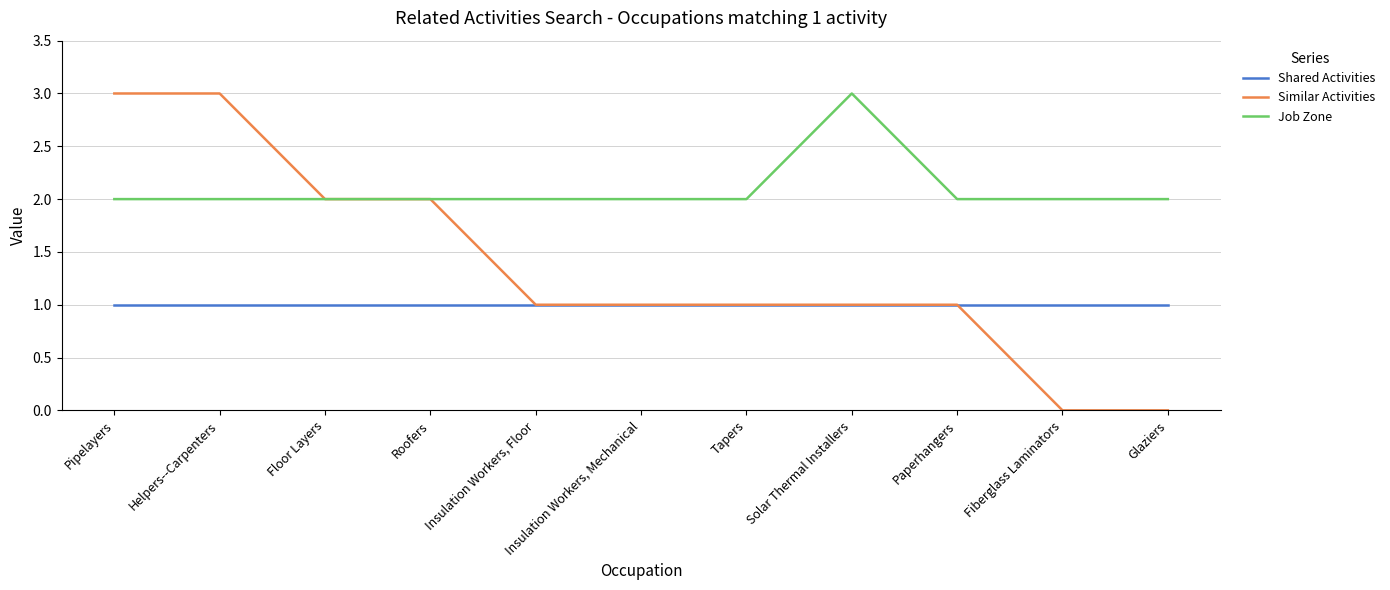

At Pipelayers, list the series in order from largest to smallest.

Similar Activities, Job Zone, Shared Activities